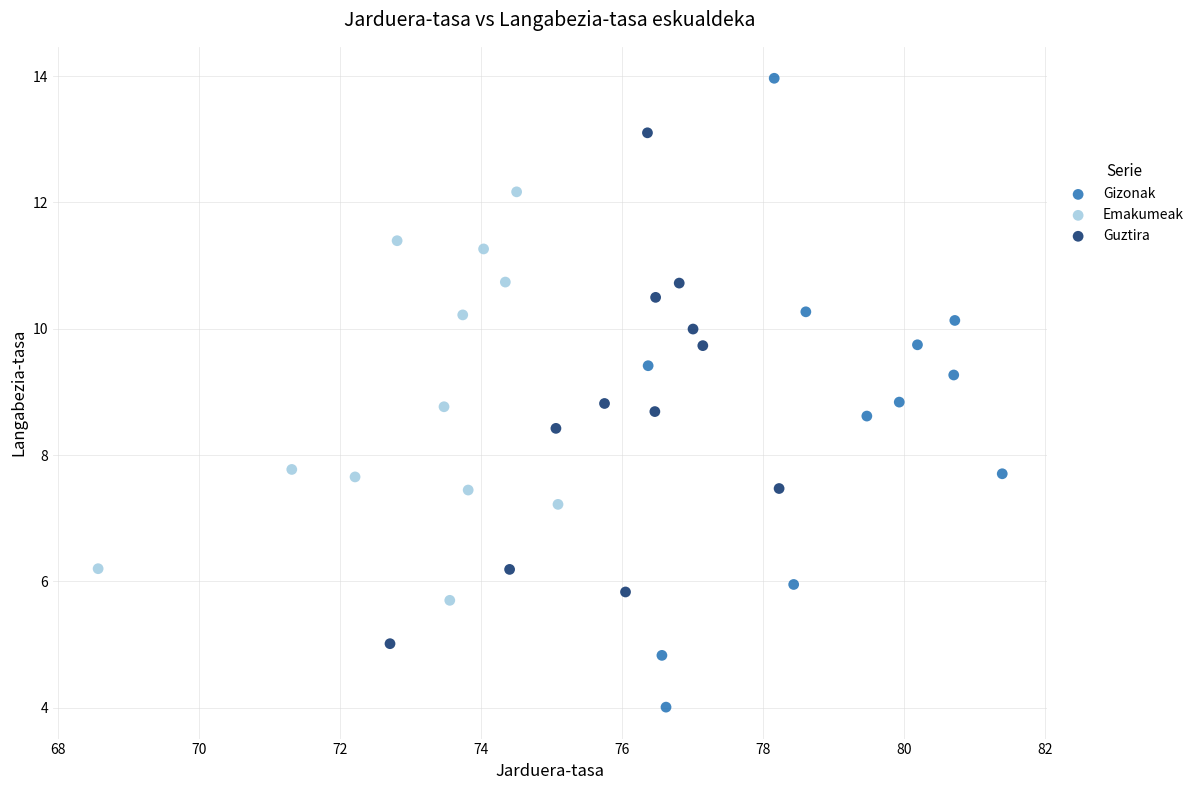

Which series reaches the maximum Y coordinate?

Gizonak